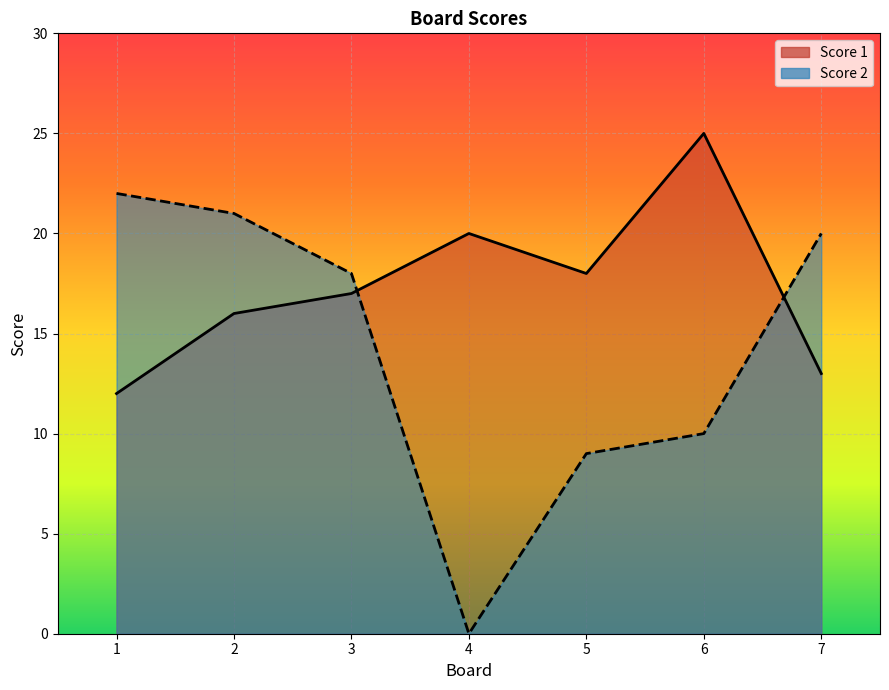

Reading left to right, list all the values displayed in this chart.

Score 1: 12	16	17	20	18	25	13
Score 2: 22	21	18	0	9	10	20